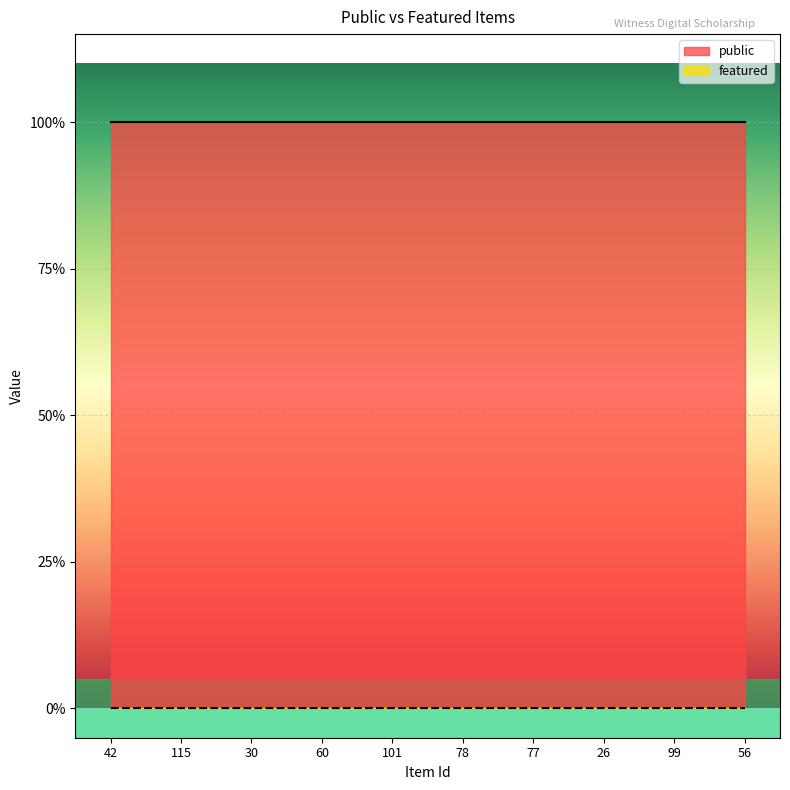

True or false: featured and public intersect in this chart.

False